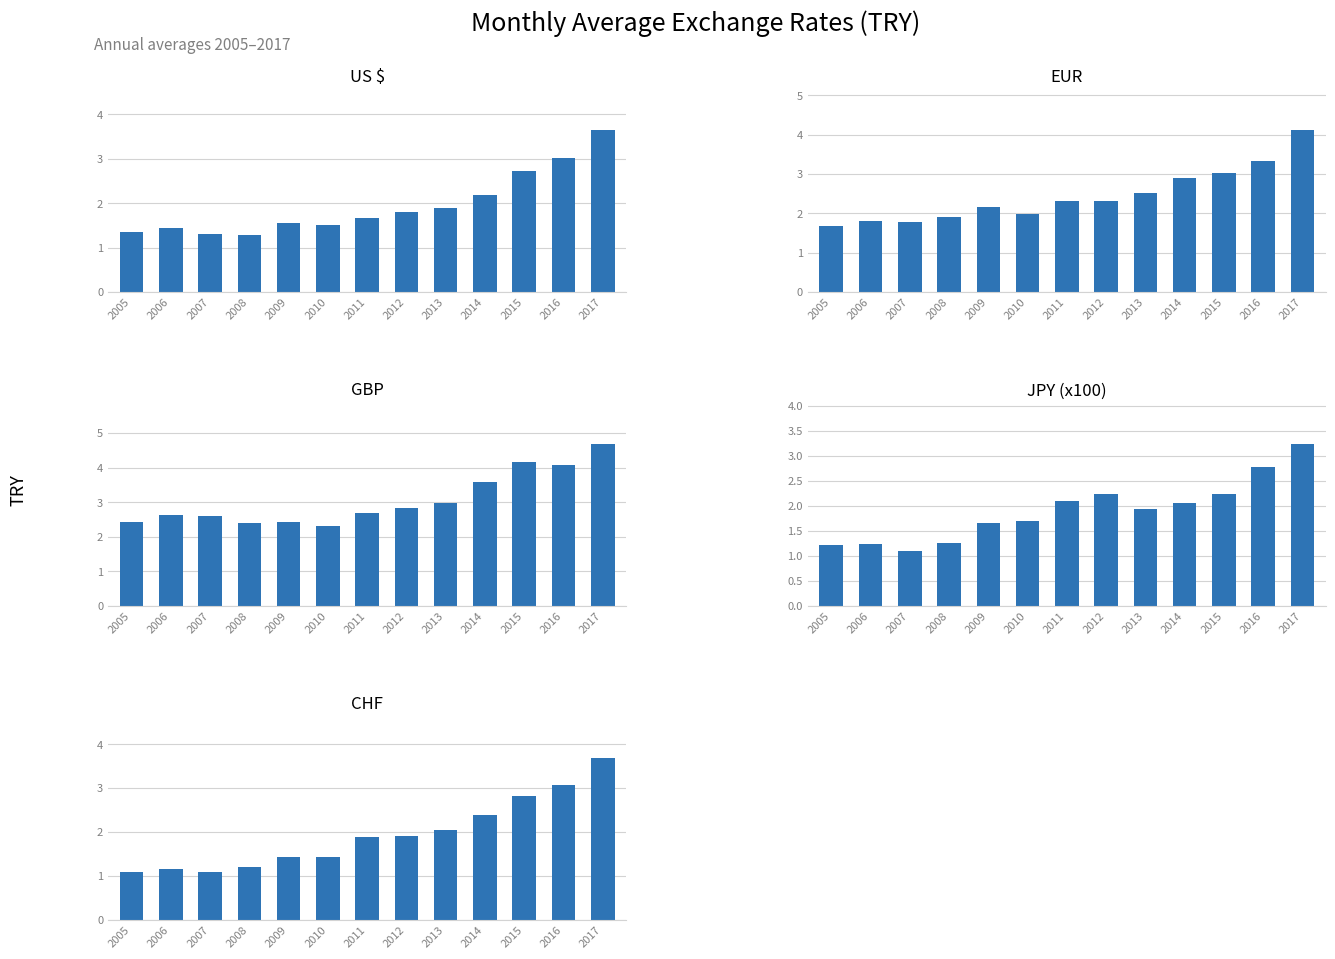

Reading left to right, transcribe all the data shown in this chart.

US $: 1.3	1.4	1.3	1.3	1.5	1.5	1.7	1.8	1.9	2.2	2.7	3.0	3.6
EUR: 1.7	1.8	1.8	1.9	2.2	2.0	2.3	2.3	2.5	2.9	3.0	3.3	4.1
GBP: 2.4	2.6	2.6	2.4	2.4	2.3	2.7	2.8	3.0	3.6	4.2	4.1	4.7
JPY (x100): 1.2	1.2	1.1	1.3	1.7	1.7	2.1	2.2	1.9	2.1	2.2	2.8	3.2
CHF: 1.1	1.1	1.1	1.2	1.4	1.4	1.9	1.9	2.0	2.4	2.8	3.1	3.7